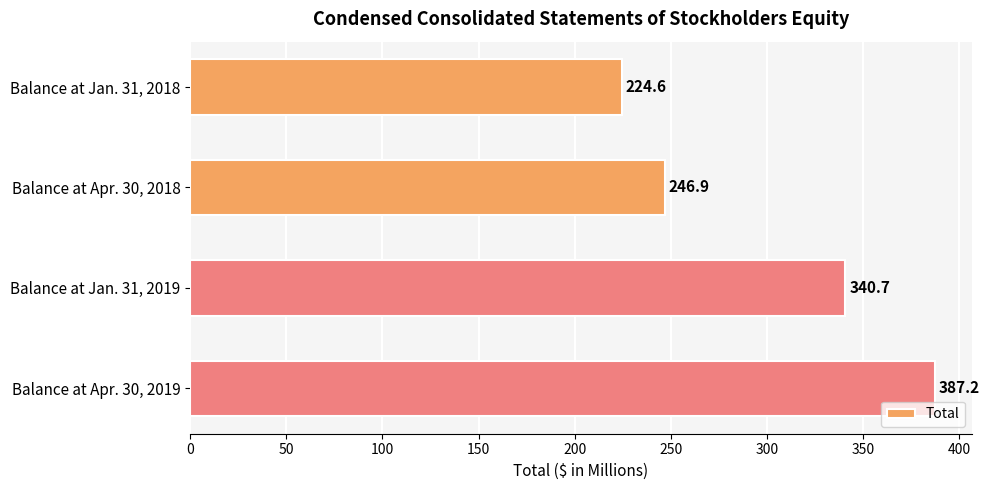

What is the ratio of the value at Balance at Jan. 31, 2018 to the value at Balance at Apr. 30, 2018?

0.9